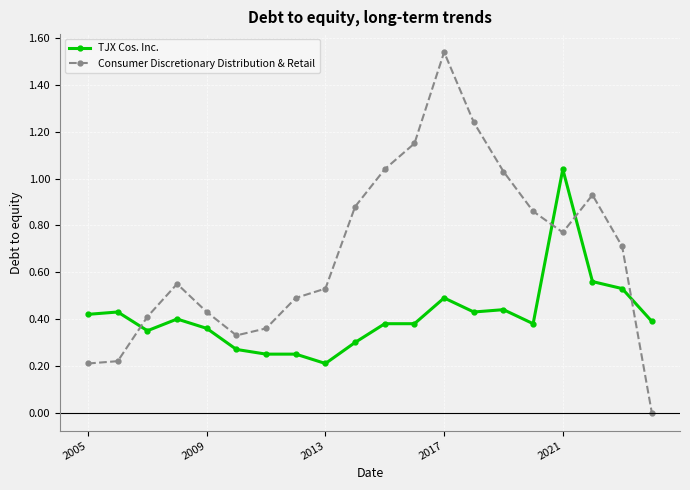

True or false: Consumer Discretionary Distribution & Retail and TJX Cos. Inc. intersect in this chart.

True